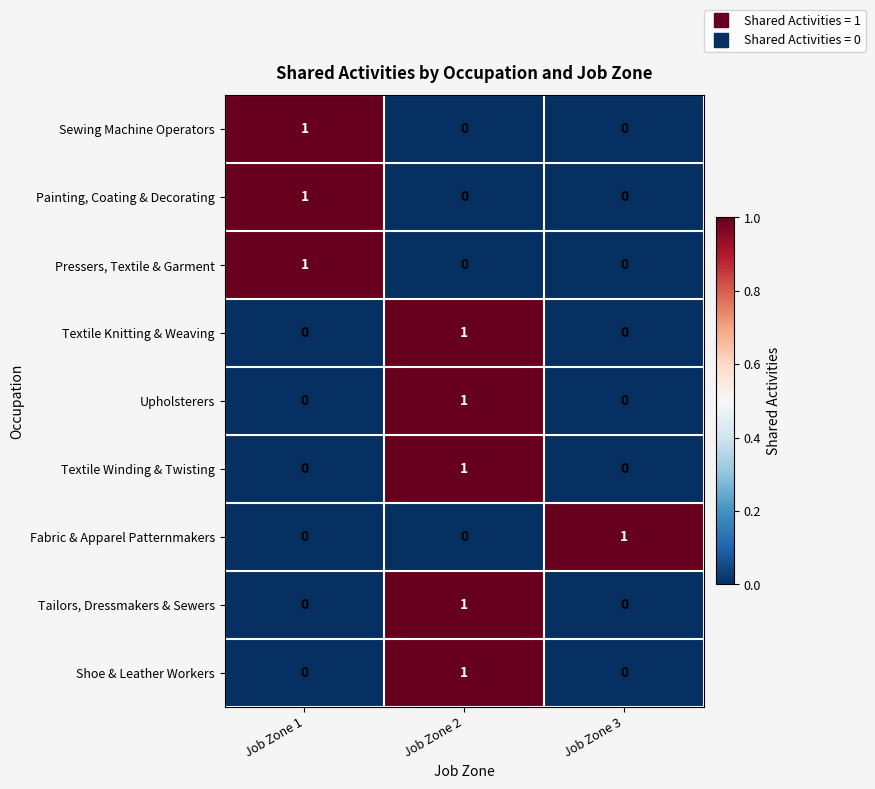

The value of Upholsterers at Job Zone 3 is 0. True or false?

True